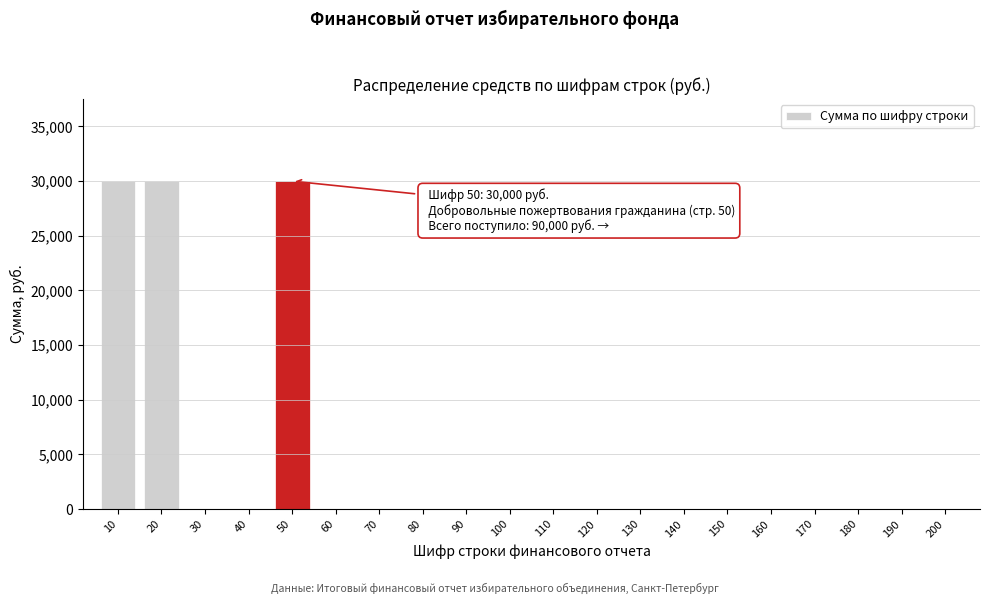

Reading left to right, extract all data points from this chart.

10=30000	20=30000	30=0	40=0	50=30000	60=0	70=0	80=0	90=0	100=0	110=0	120=0	130=0	140=0	150=0	160=0	170=0	180=0	190=0	200=0